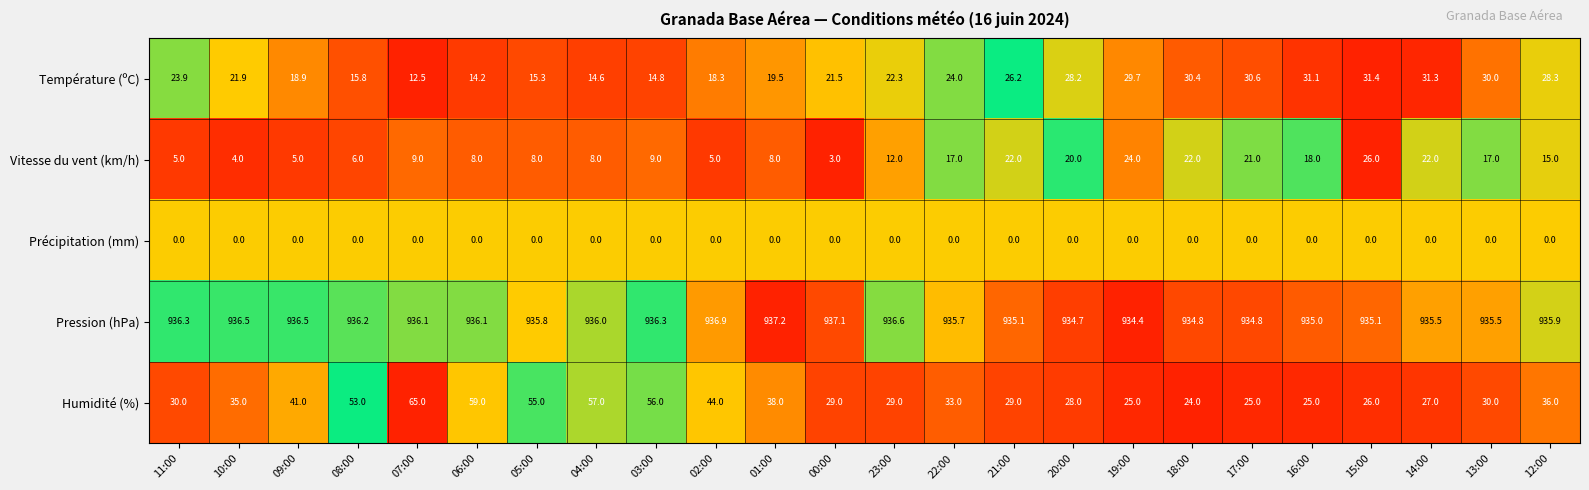

Which category has the highest value across all series?

01:00